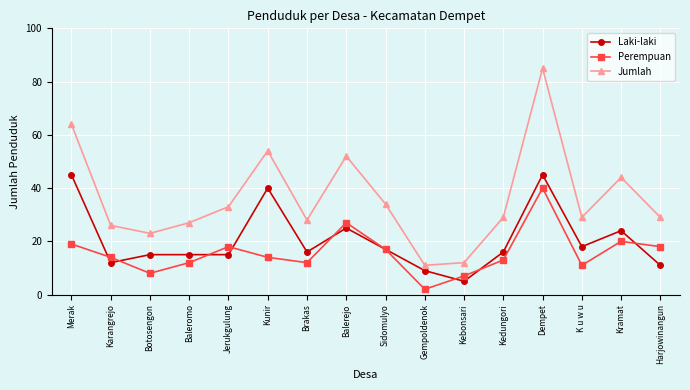

What is the difference between the maximum and second lowest values in the Jumlah series?

73